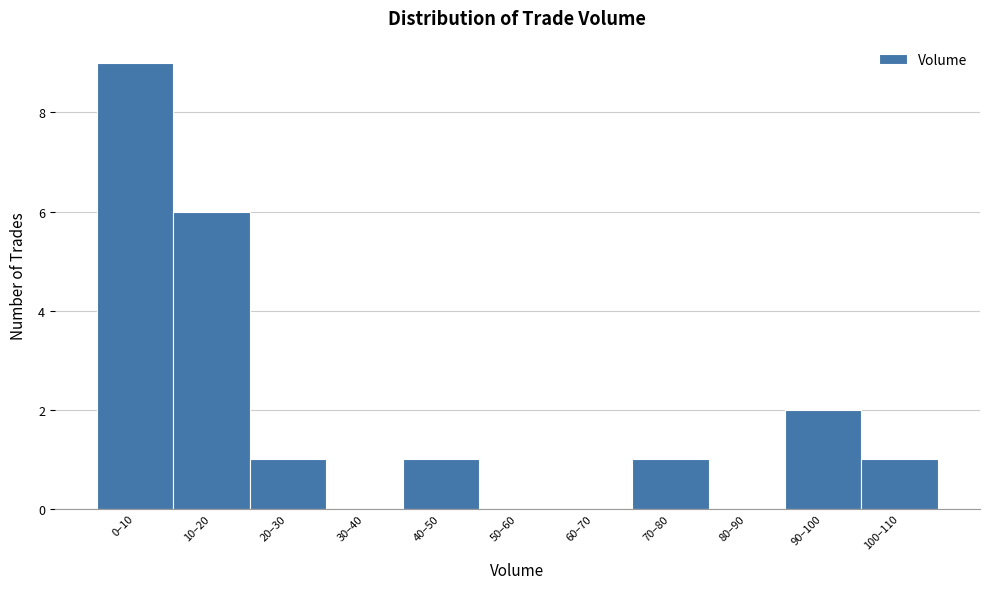

Reading left to right, list all the values displayed in this chart.

0–10=9	10–20=6	20–30=1	30–40=0	40–50=1	50–60=0	60–70=0	70–80=1	80–90=0	90–100=2	100–110=1